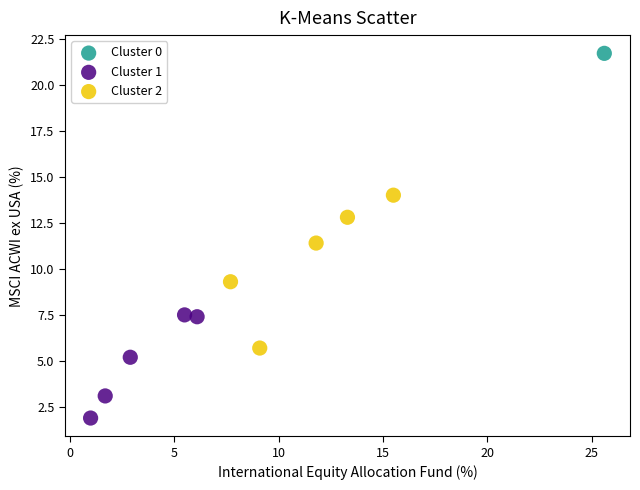

What are all the series names shown in the legend?

Cluster 0, Cluster 1, Cluster 2